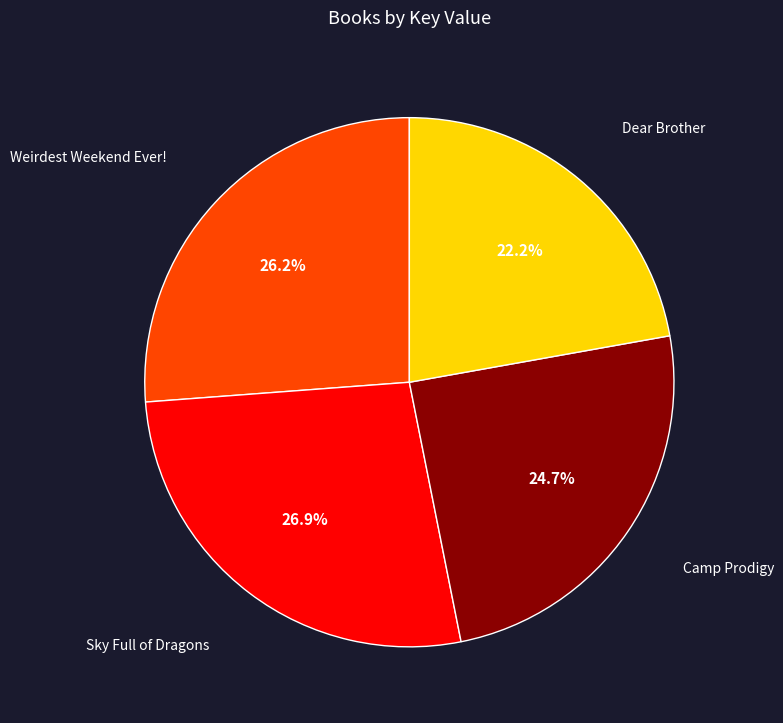

Is there a majority slice in this chart?

No